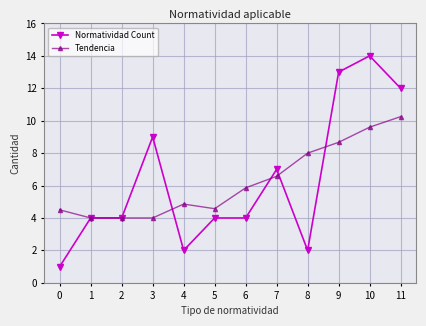

Rank the series by their maximum value, from highest to lowest.

Normatividad Count, Tendencia